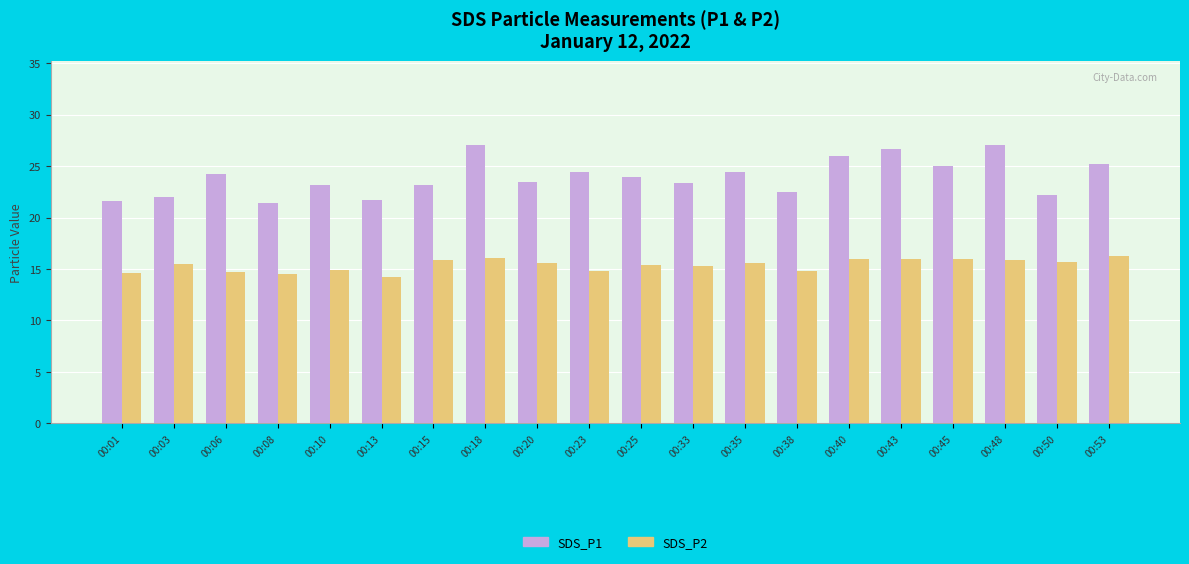

What is the greatest value displayed?

27.1